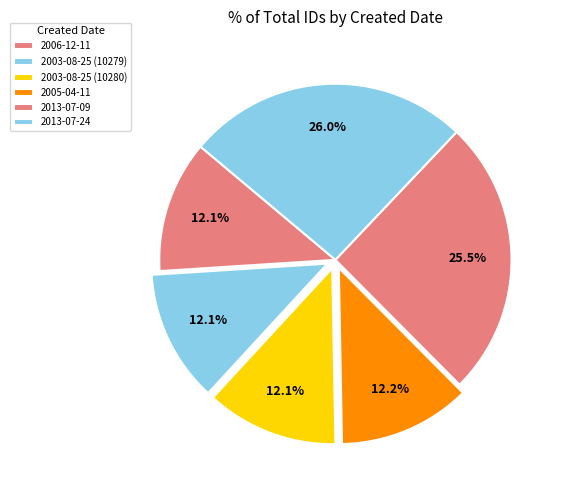

Rank the categories by value from highest to lowest.

2013-07-24, 2013-07-09, 2005-04-11, 2003-08-25 (10280), 2003-08-25 (10279), 2006-12-11